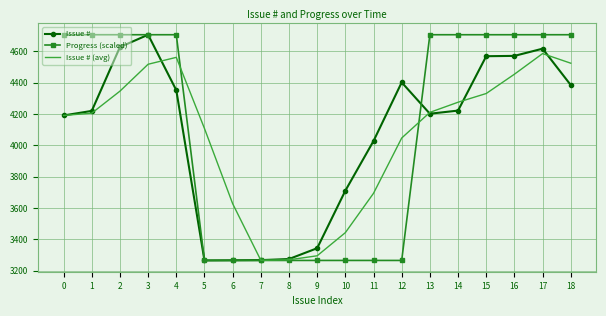

The value of Issue # at 4 is 6249.7. True or false?

False